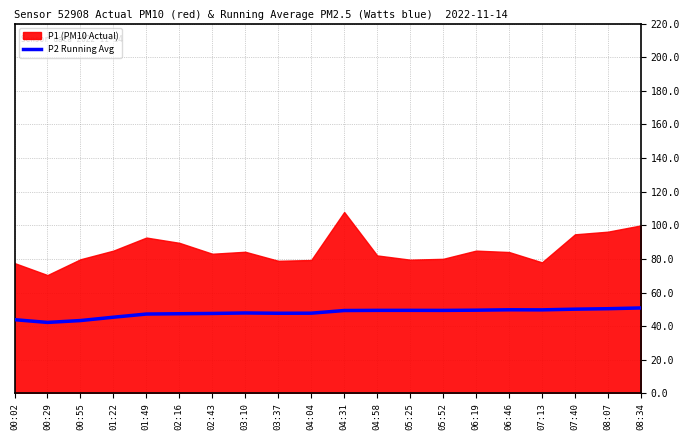

Count the number of categories in the chart.

20